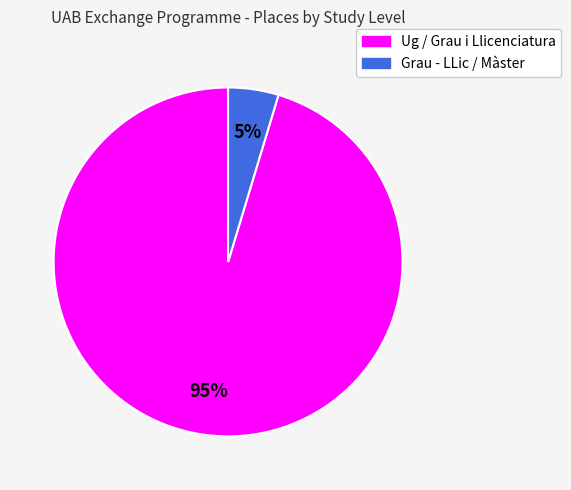

Is there any slice that represents more than half of the pie?

Yes